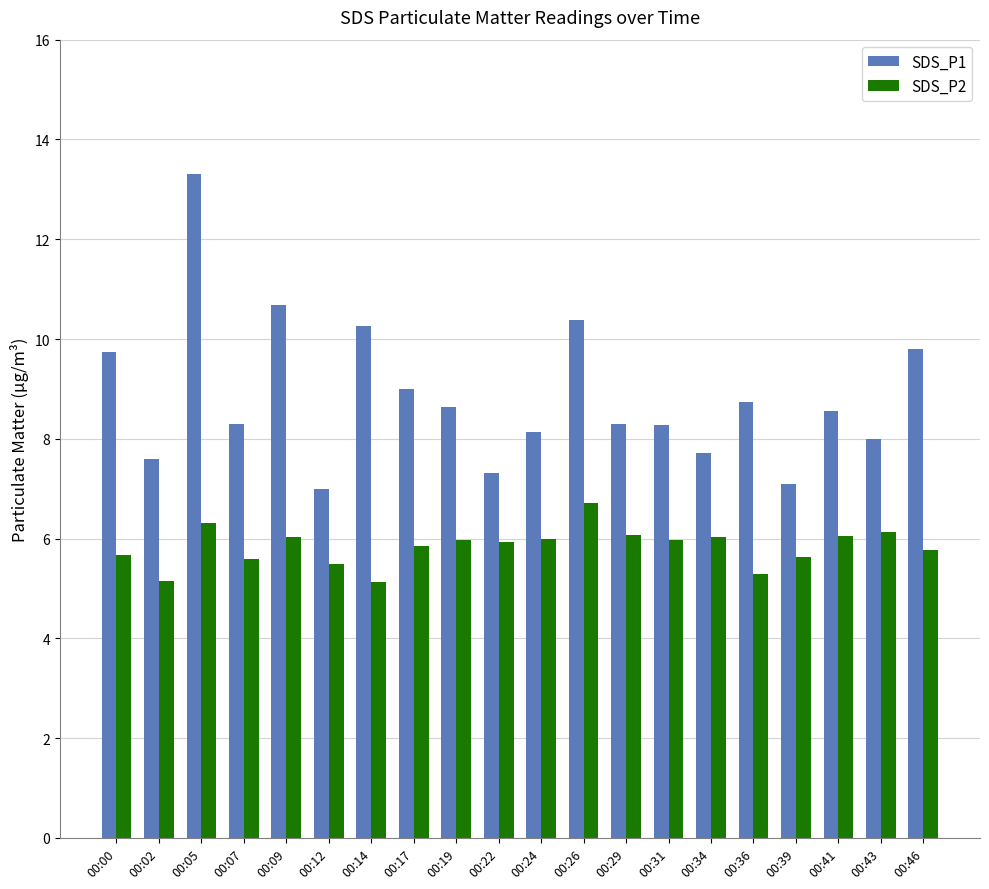

What is the difference between the maximum and minimum values in the SDS_P1 series?

6.3